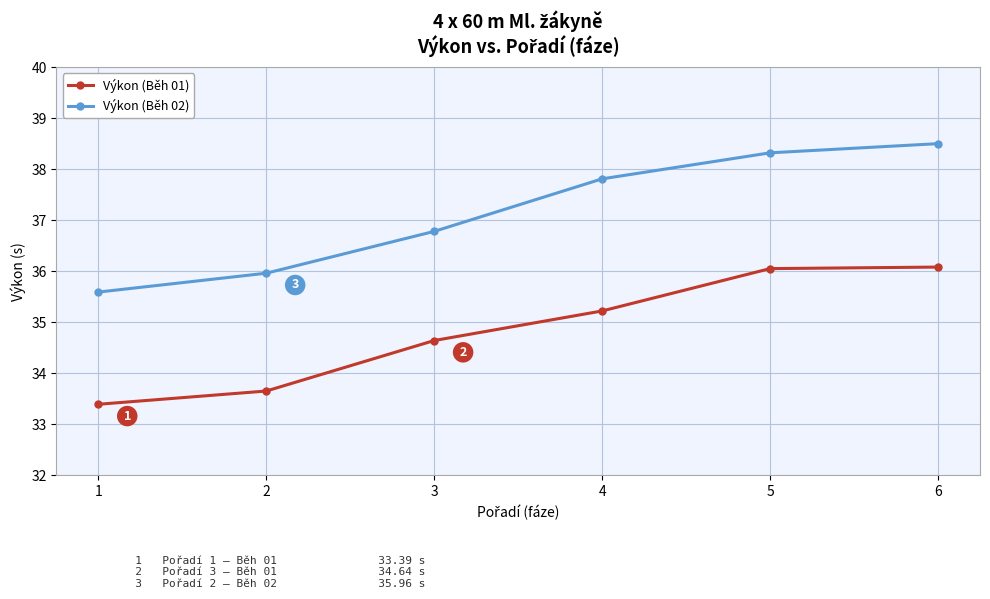

What is the difference between the highest and lowest values at 2?

2.3